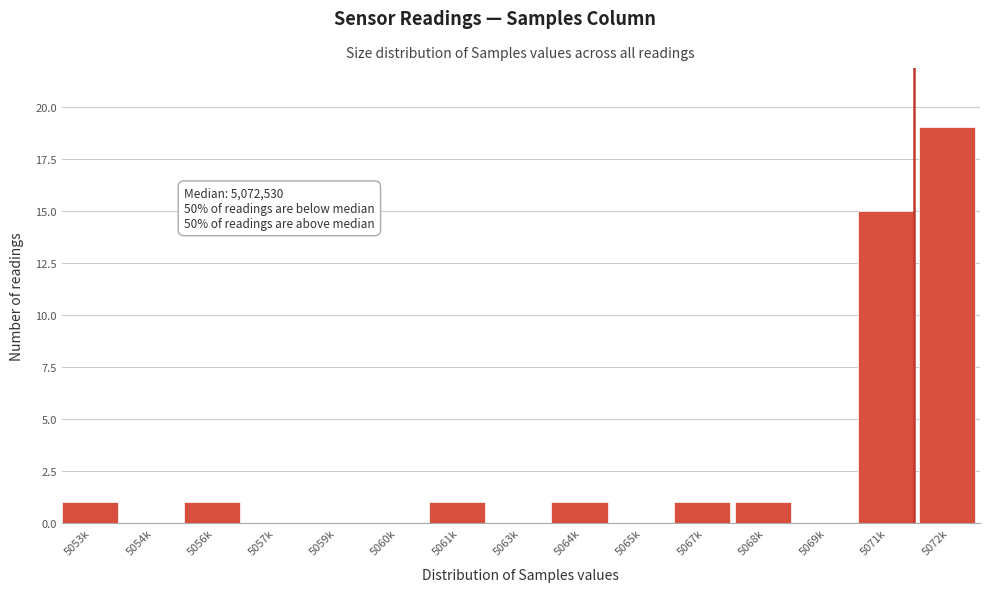

Is it true that the value at 5056k is 1?

True